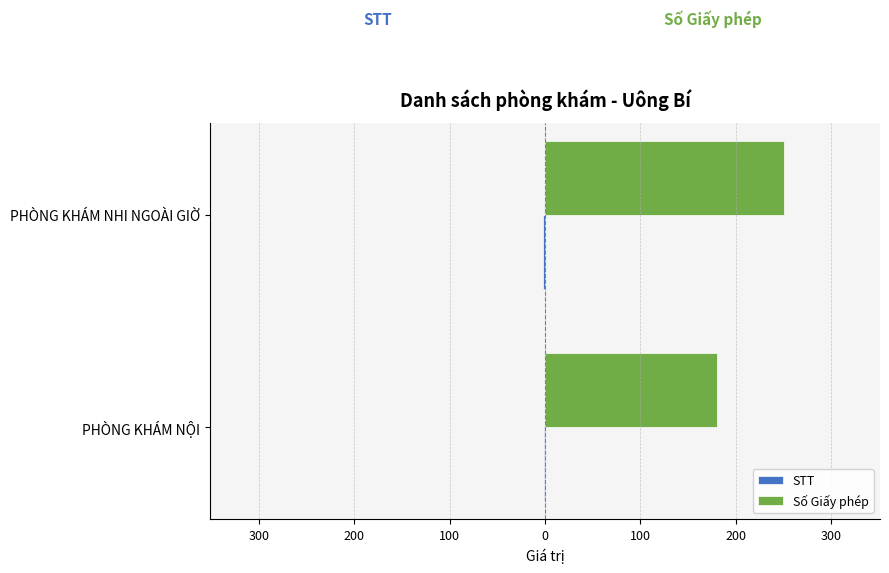

What is the value of the Số Giấy phép bar at the 2nd from the left?

251